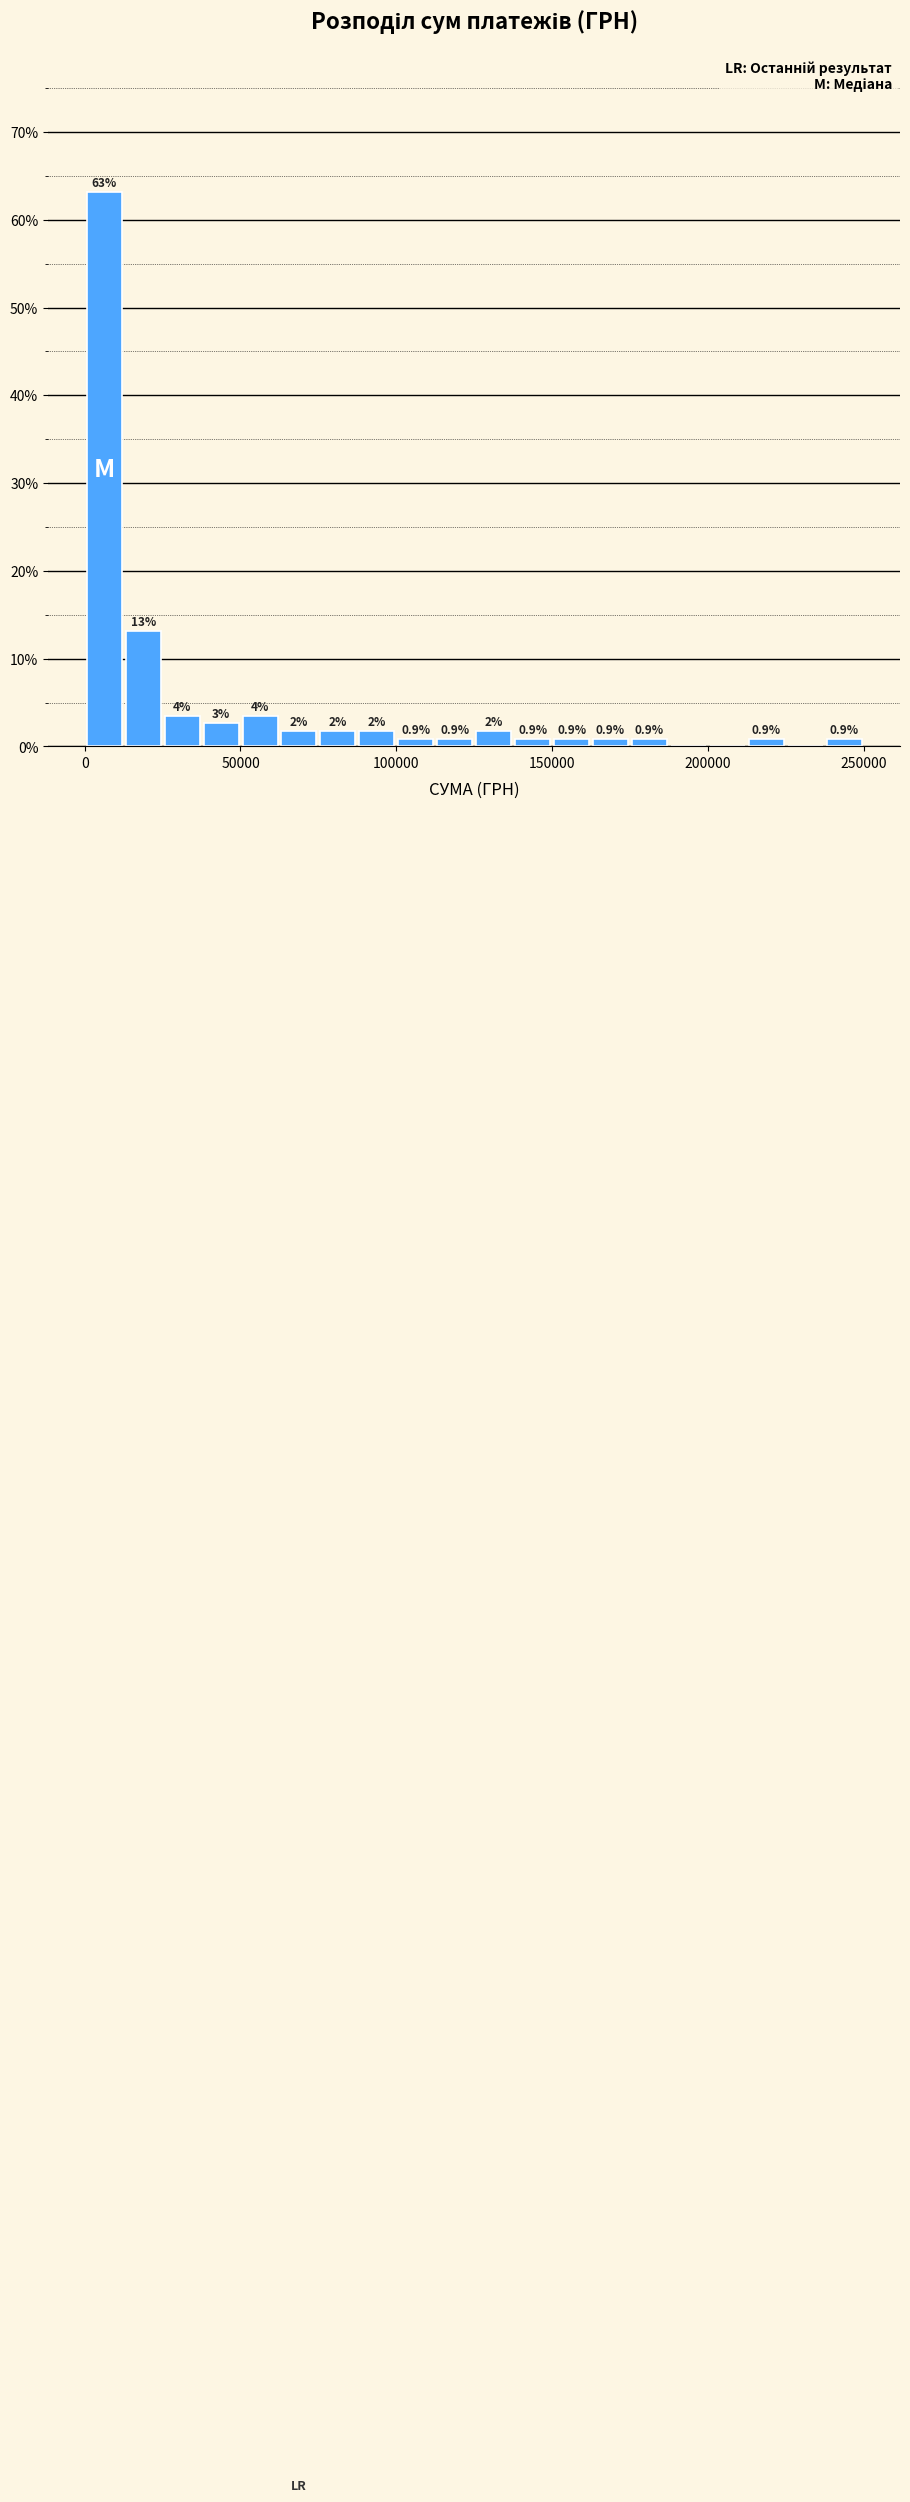

Around what value on the x-axis is the tallest bar? Give the approximate position of its centre, as read against the axis.

5000